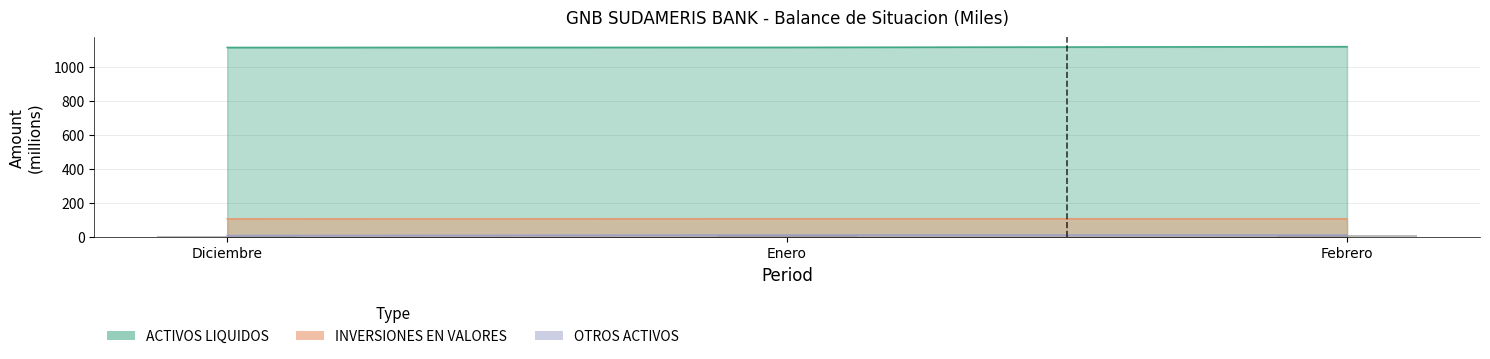

What is the value of the OTROS ACTIVOS bar at the 3rd from the left?

11.5